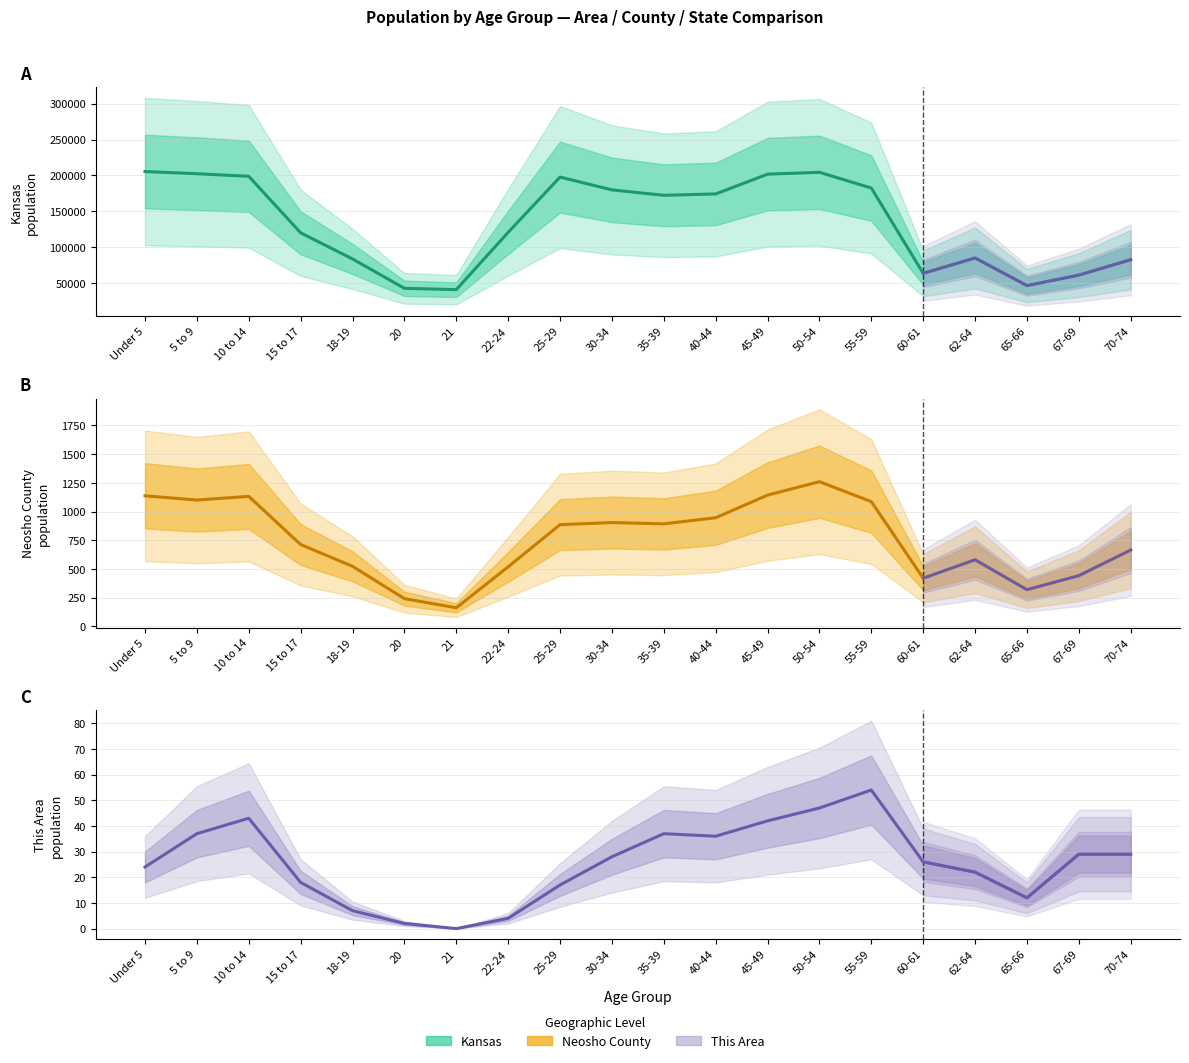

In Neosho County, how many points are lower than both neighbors (excluding endpoints)?

5